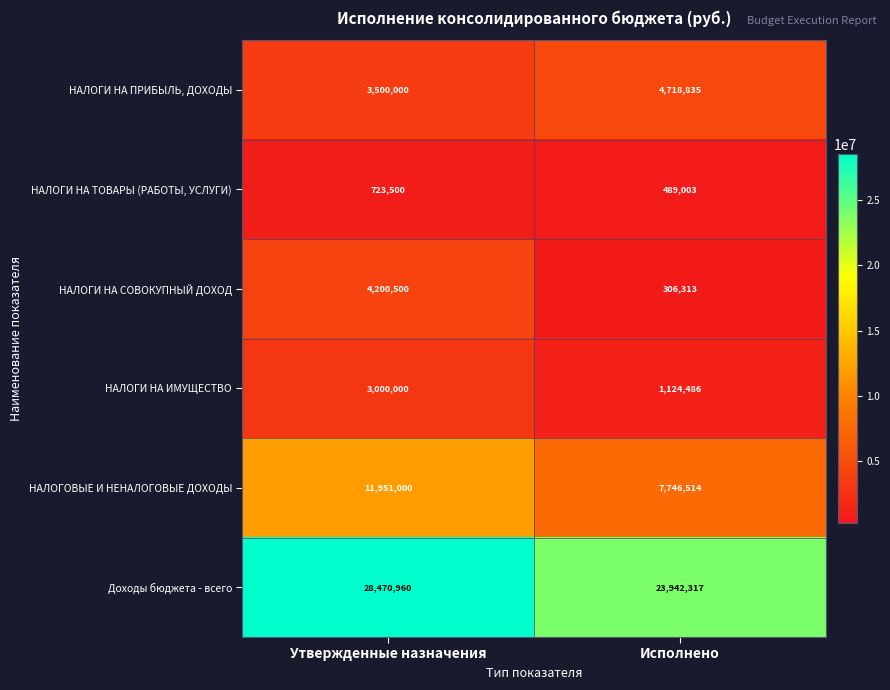

Reading right to left, list all the values displayed in this chart.

НАЛОГИ НА ПРИБЫЛЬ, ДОХОДЫ: Исполнено=4718835	Утвержденные назначения=3500000
НАЛОГИ НА ТОВАРЫ (РАБОТЫ, УСЛУГИ): Исполнено=489003	Утвержденные назначения=723500
НАЛОГИ НА СОВОКУПНЫЙ ДОХОД: Исполнено=306313	Утвержденные назначения=4200500
НАЛОГИ НА ИМУЩЕСТВО: Исполнено=1124486	Утвержденные назначения=3000000
НАЛОГОВЫЕ И НЕНАЛОГОВЫЕ ДОХОДЫ: Исполнено=7746514	Утвержденные назначения=11951000
Доходы бюджета - всего: Исполнено=23942317	Утвержденные назначения=28470960